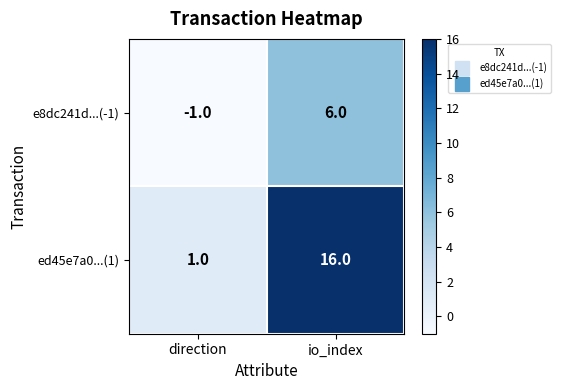

Count the number of categories in the chart.

2